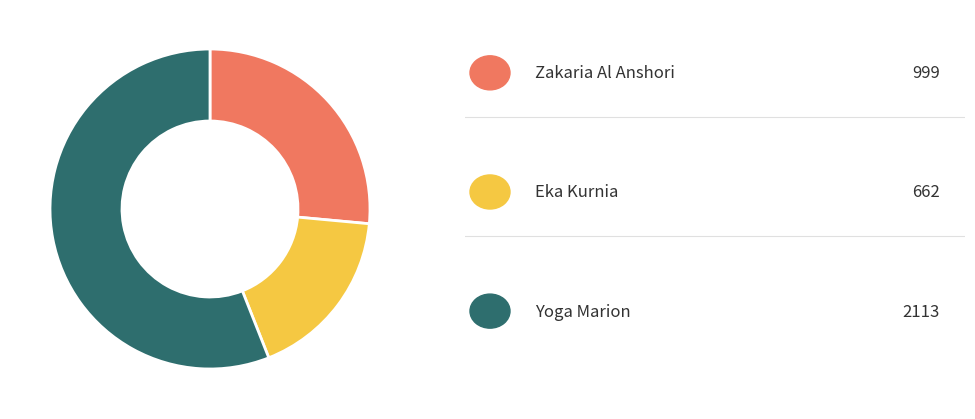

Is there a majority slice in this chart?

Yes